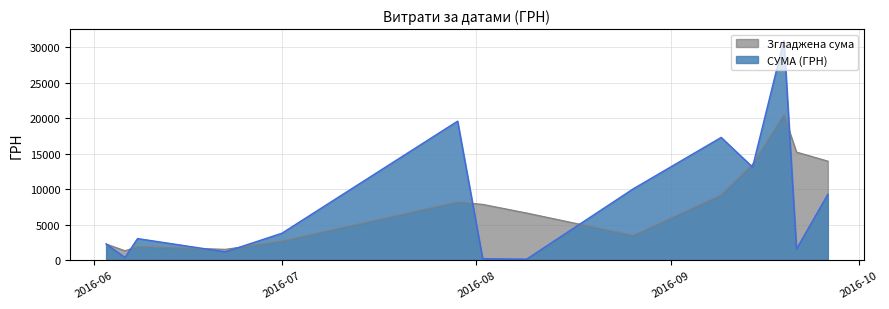

Which series has the widest spread of values?

СУМА (ГРН)